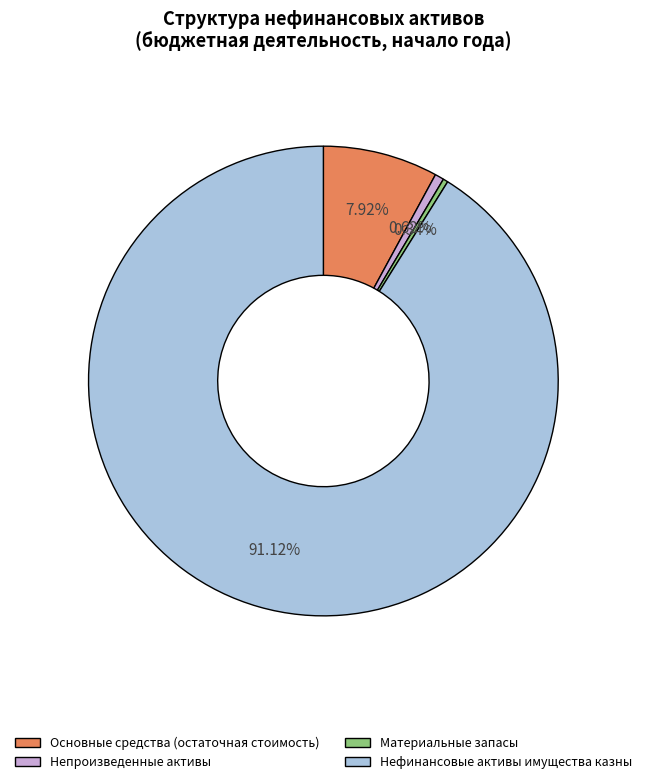

Between Материальные запасы and Нефинансовые активы имущества казны, which is larger?

Нефинансовые активы имущества казны